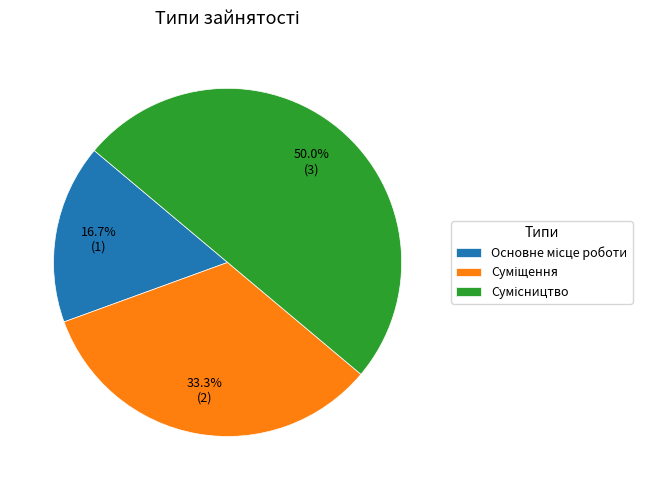

Which category has the biggest portion of the pie?

Сумісництво